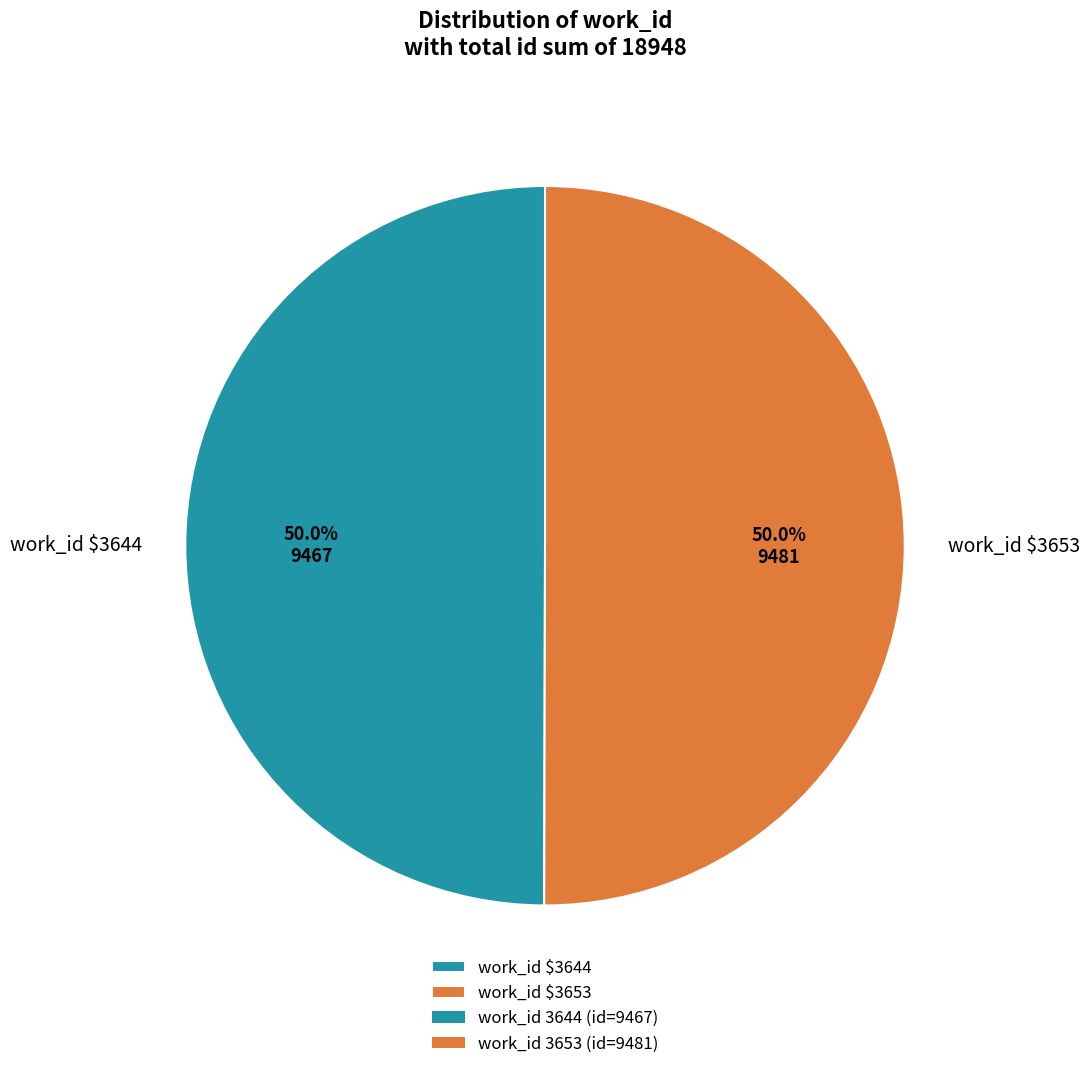

What portion of the pie excludes work_id $3653?

50.0%